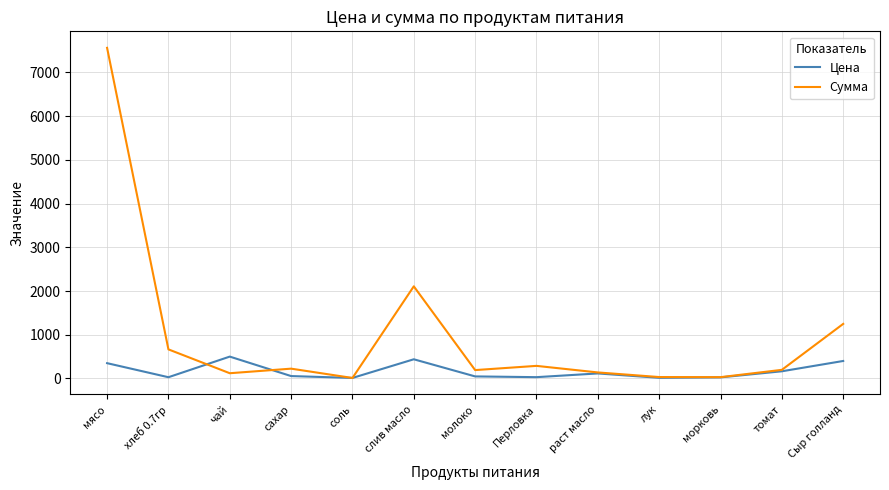

What is the maximum value shown in the chart?

7560.0